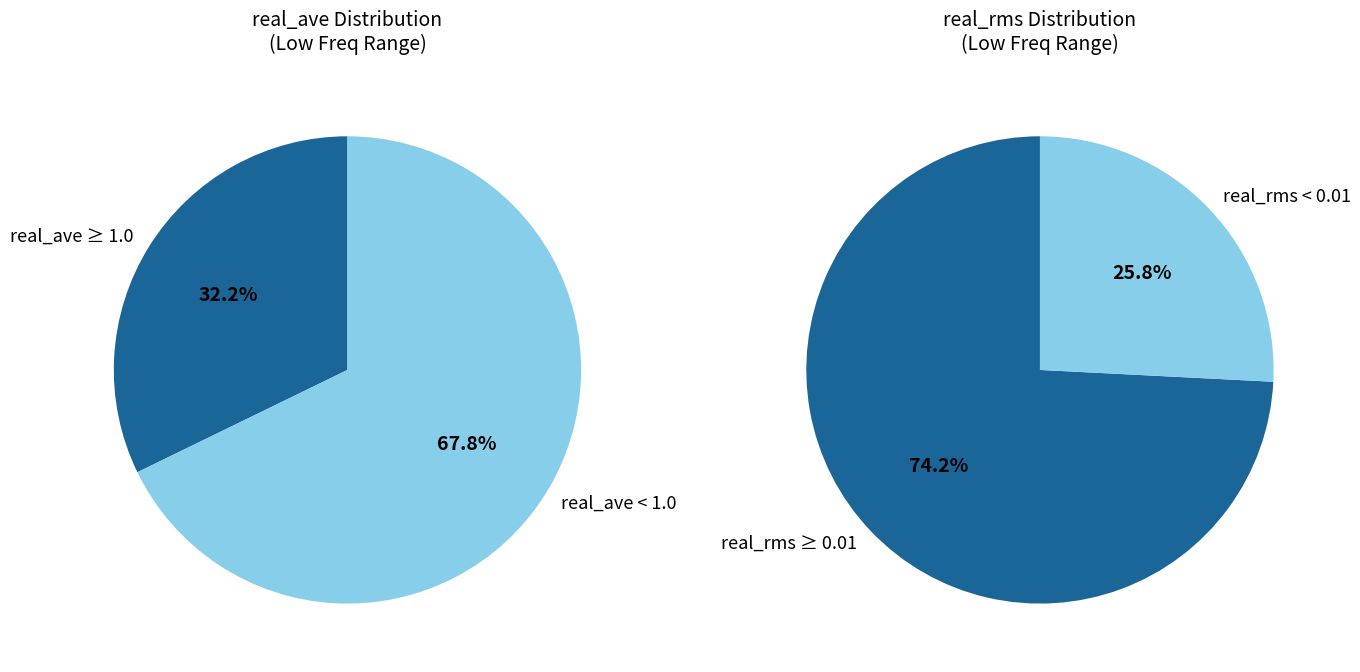

Does 1062.0 represent more than half of the total?

No